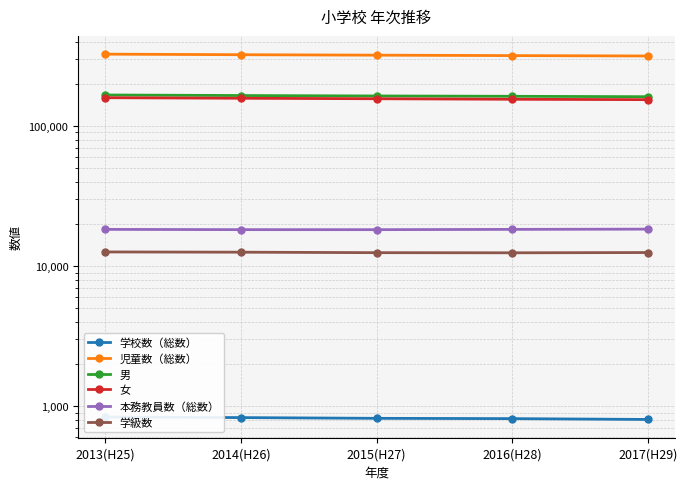

At how many categories does at least one series exceed 221331?

5